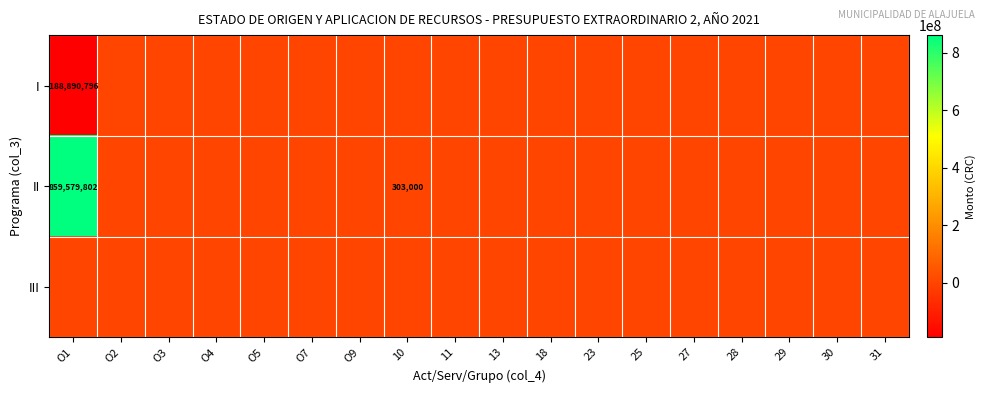

How many values in the I series are below 0?

1